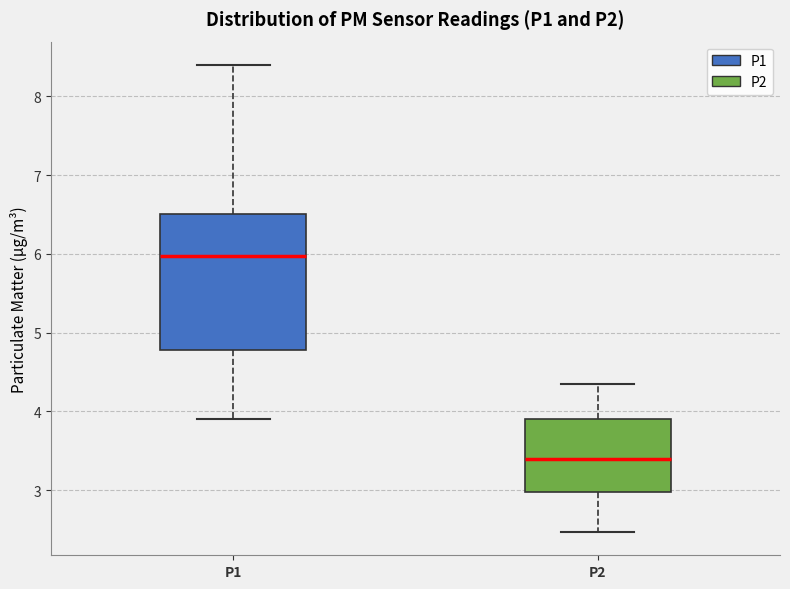

Where is the lower edge of the box for P2 on the y-axis? The values are not printed on the chart, so give them approximately, as read against the axis.

3.0